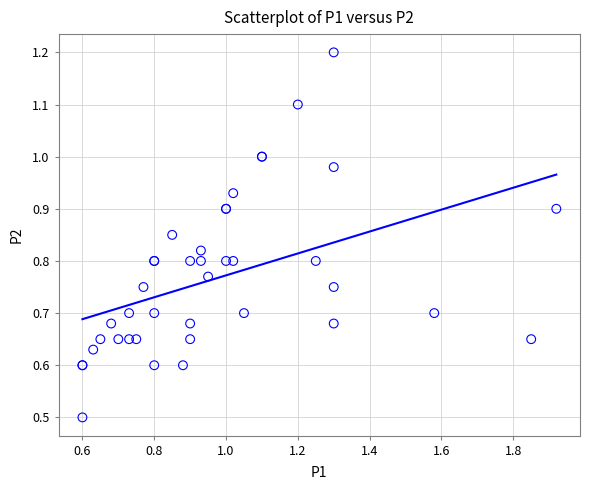

What Y value in the scatter plot is closest to 0?

0.5